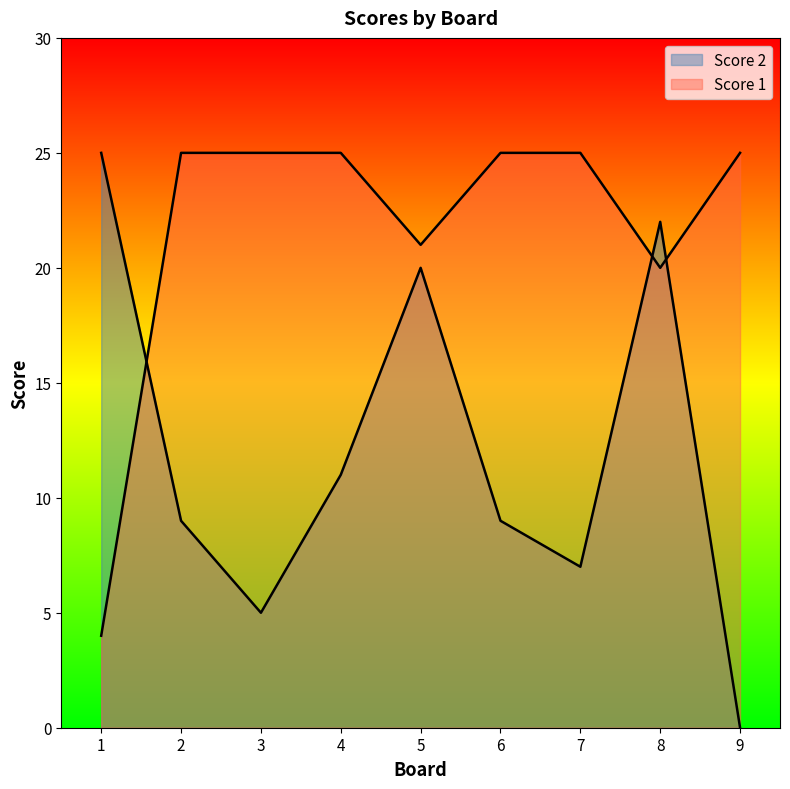

What is the value of the Score 1 point at the 8th from the left?

20